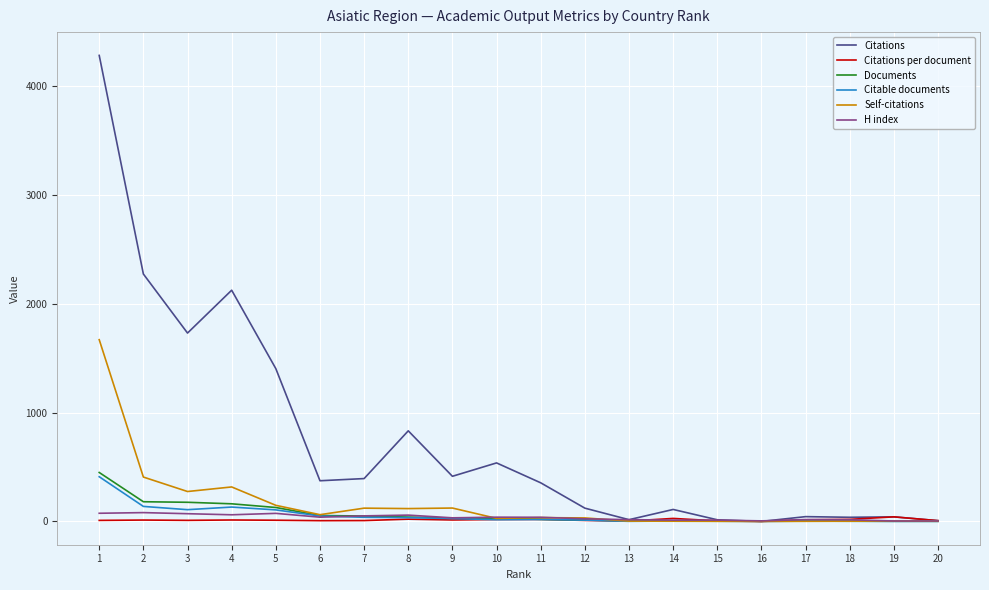

What is the greatest value displayed?

4285.0